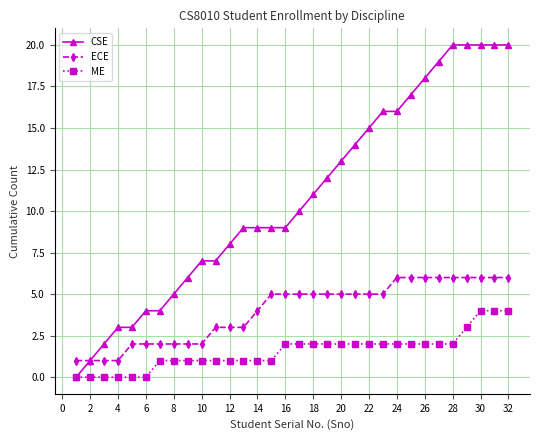

Reading left to right, extract all data points from this chart.

CSE: 0	1	2	3	3	4	4	5	6	7	7	8	9	9	9	9	10	11	12	13	14	15	16	16	17	18	19	20	20	20	20	20
ECE: 1	1	1	1	2	2	2	2	2	2	3	3	3	4	5	5	5	5	5	5	5	5	5	6	6	6	6	6	6	6	6	6
ME: 0	0	0	0	0	0	1	1	1	1	1	1	1	1	1	2	2	2	2	2	2	2	2	2	2	2	2	2	3	4	4	4